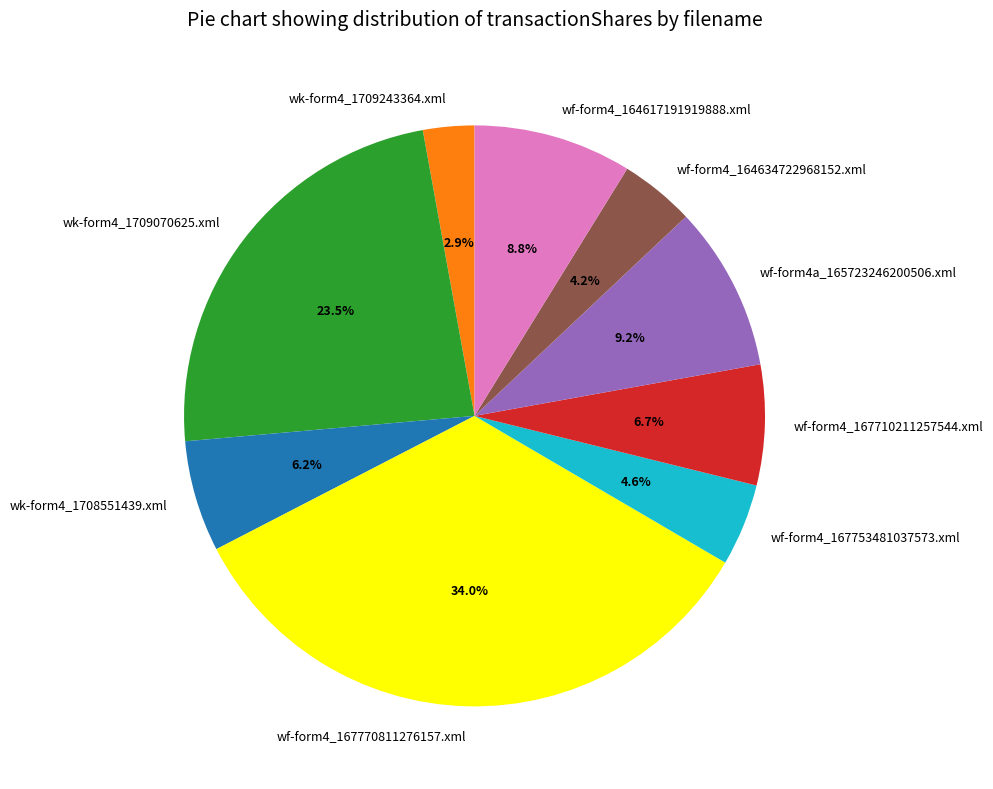

Which category has the smallest portion of the pie?

wk-form4_1709243364.xml